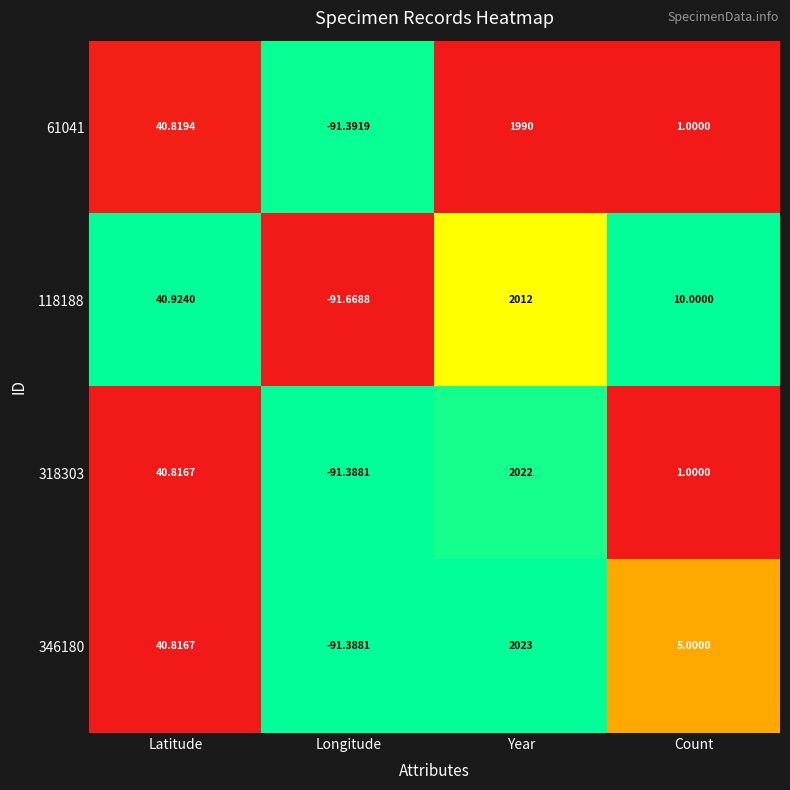

Which series changed the most between Latitude and Longitude?

118188